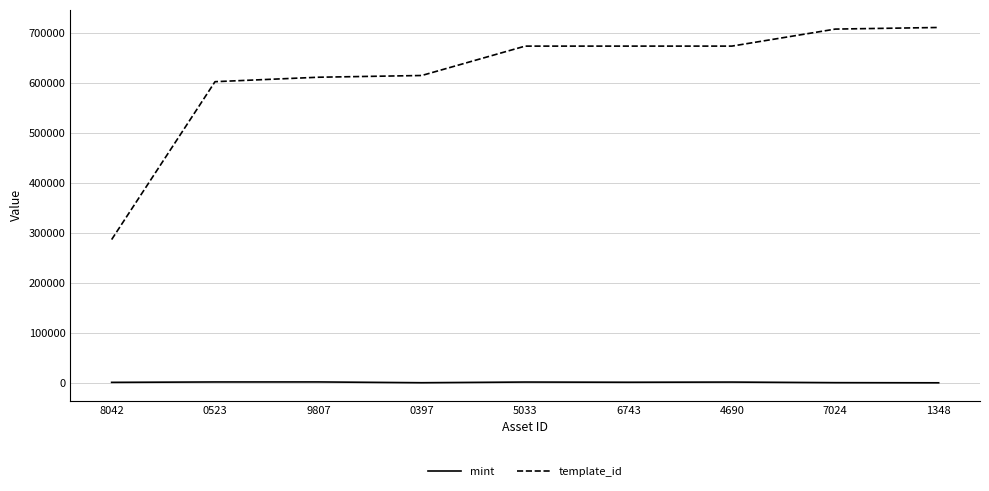

List the series in order of their peak value, highest first.

template_id, mint